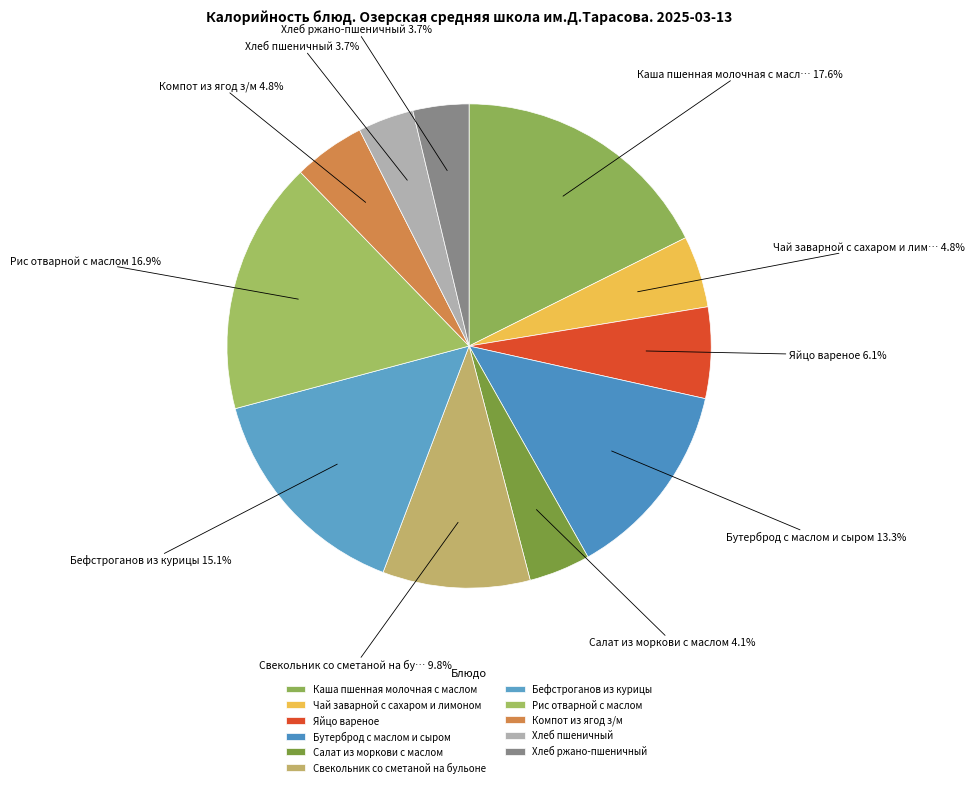

Is it true that Хлеб пшеничный is 4% of the pie?

True